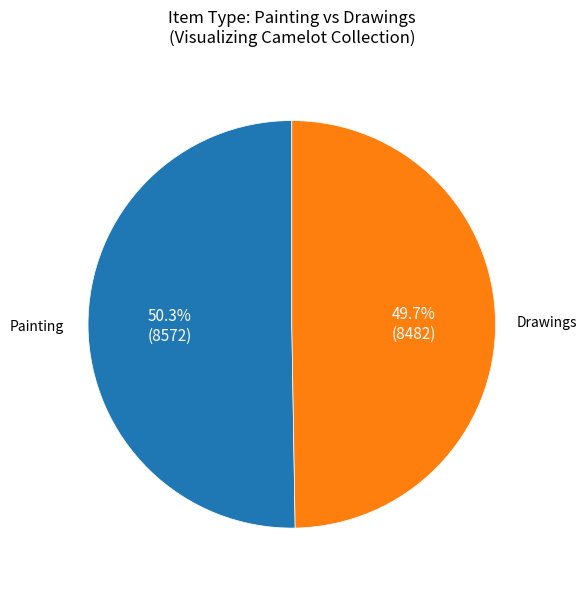

Is the sum of Drawings and Painting greater than half?

Yes